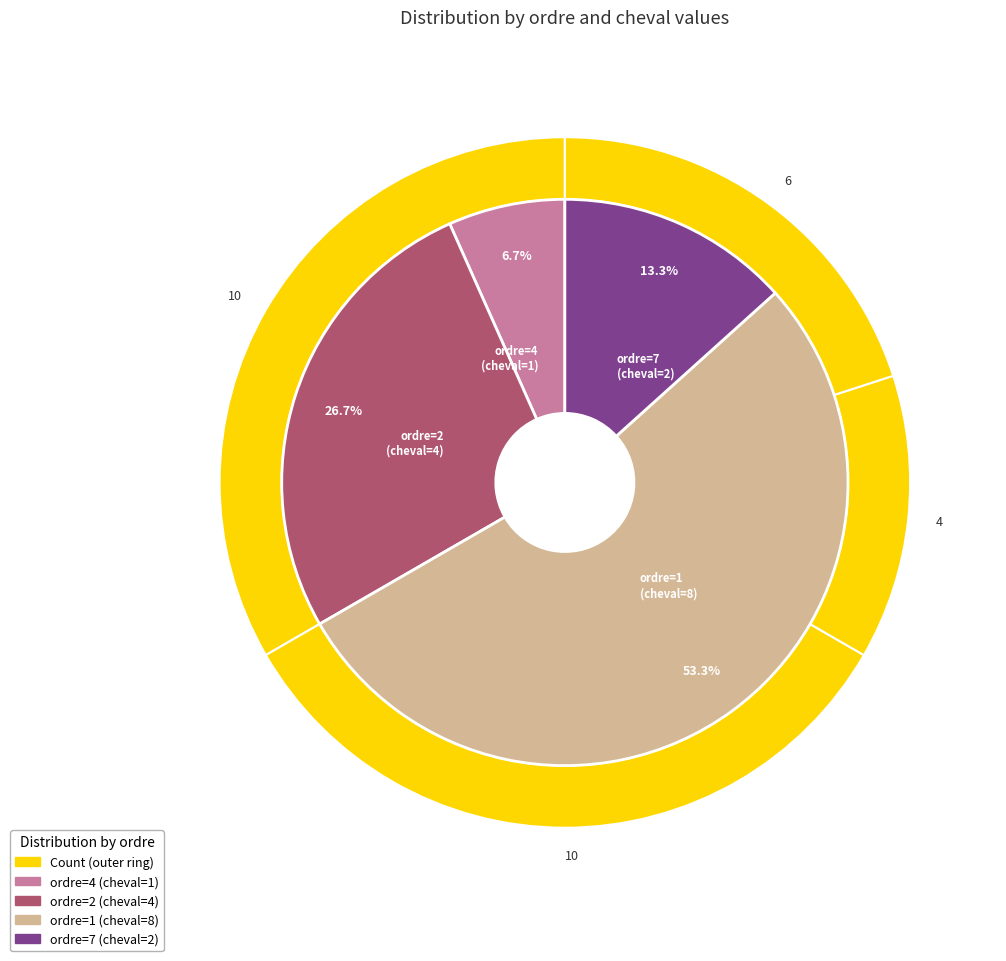

To the nearest percent, what is the combined percentage of 7 and 4?

20%